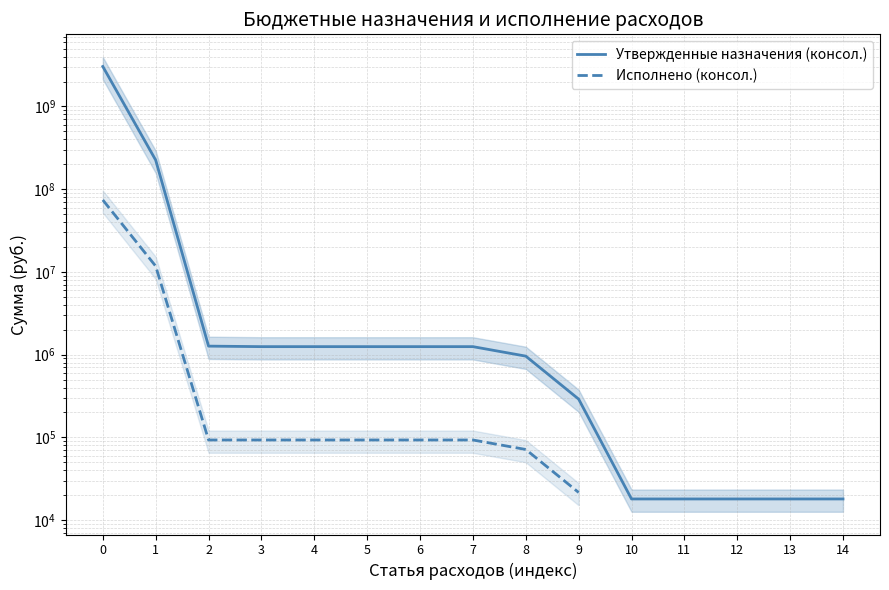

Which has a higher value, 9 or 2?

2